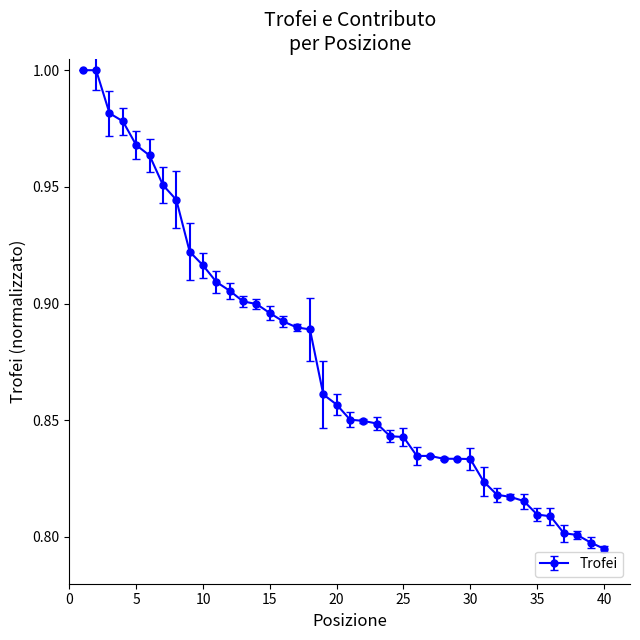

Reading left to right, what are all the values shown in this chart?

1.0	1.0	1.0	1.0	1.0	1.0	1.0	0.9	0.9	0.9	0.9	0.9	0.9	0.9	0.9	0.9	0.9	0.9	0.9	0.9	0.9	0.8	0.8	0.8	0.8	0.8	0.8	0.8	0.8	0.8	0.8	0.8	0.8	0.8	0.8	0.8	0.8	0.8	0.8	0.8